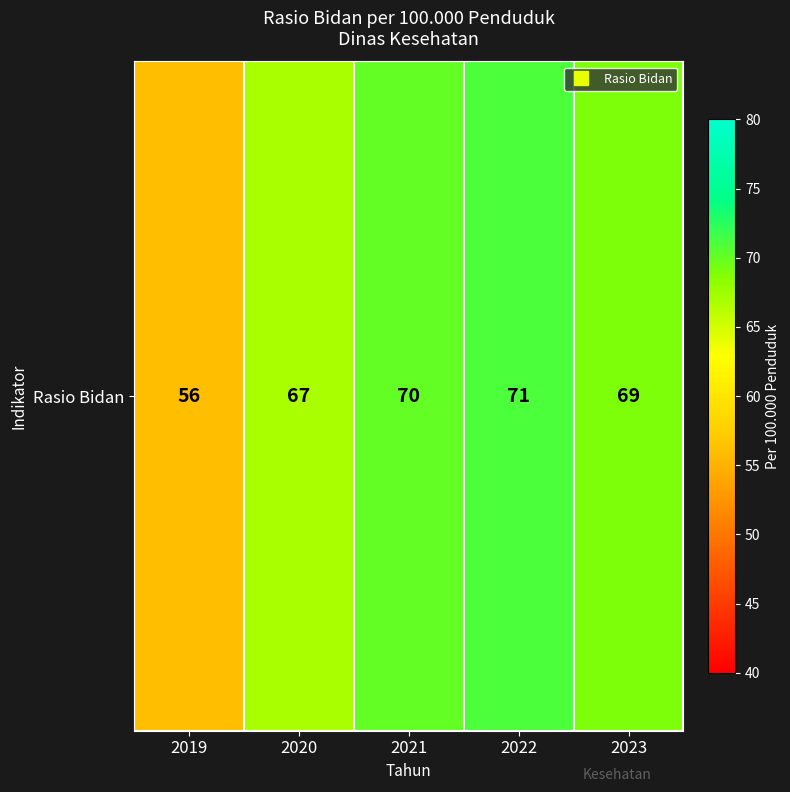

What is the approximate value at 2022, to the nearest 5?

70